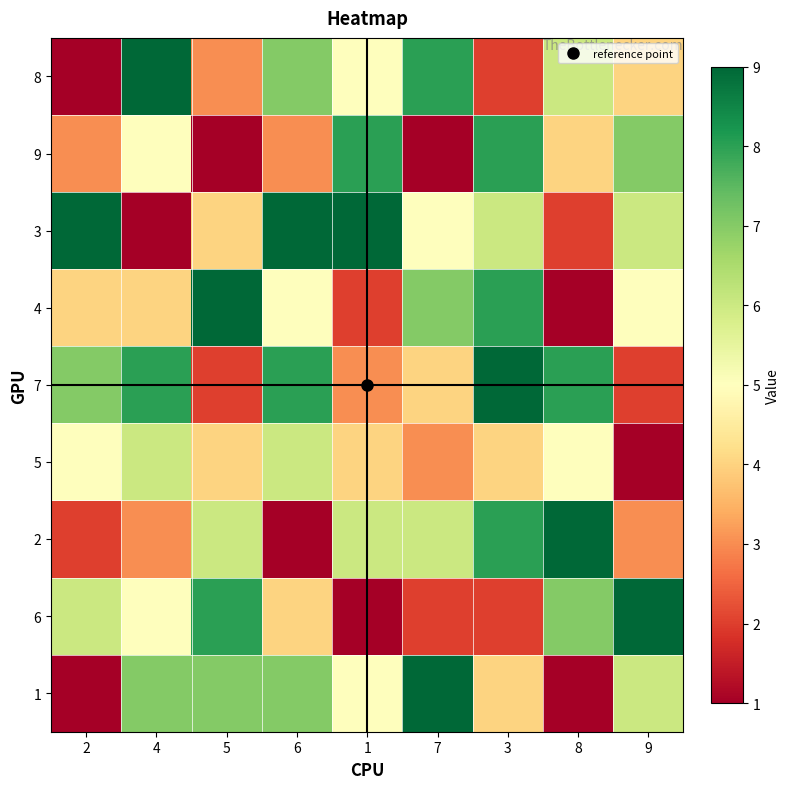

How many categories are shown in the chart?

9